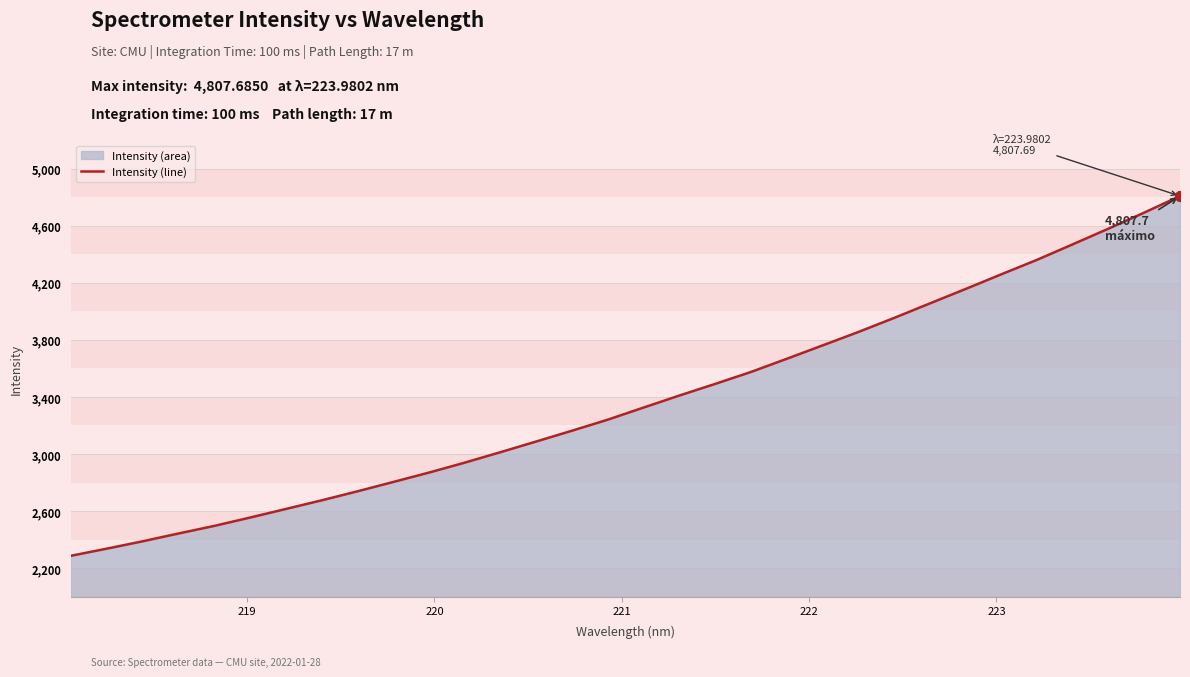

What is the maximum value shown in the chart?

4807.7